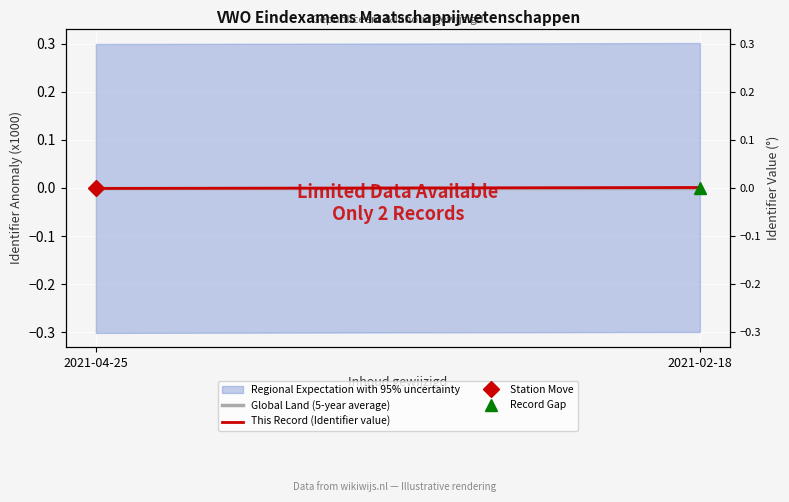

Between 2021-04-25 and 2021-02-18, which series saw the biggest shift?

This Record (Identifier value)